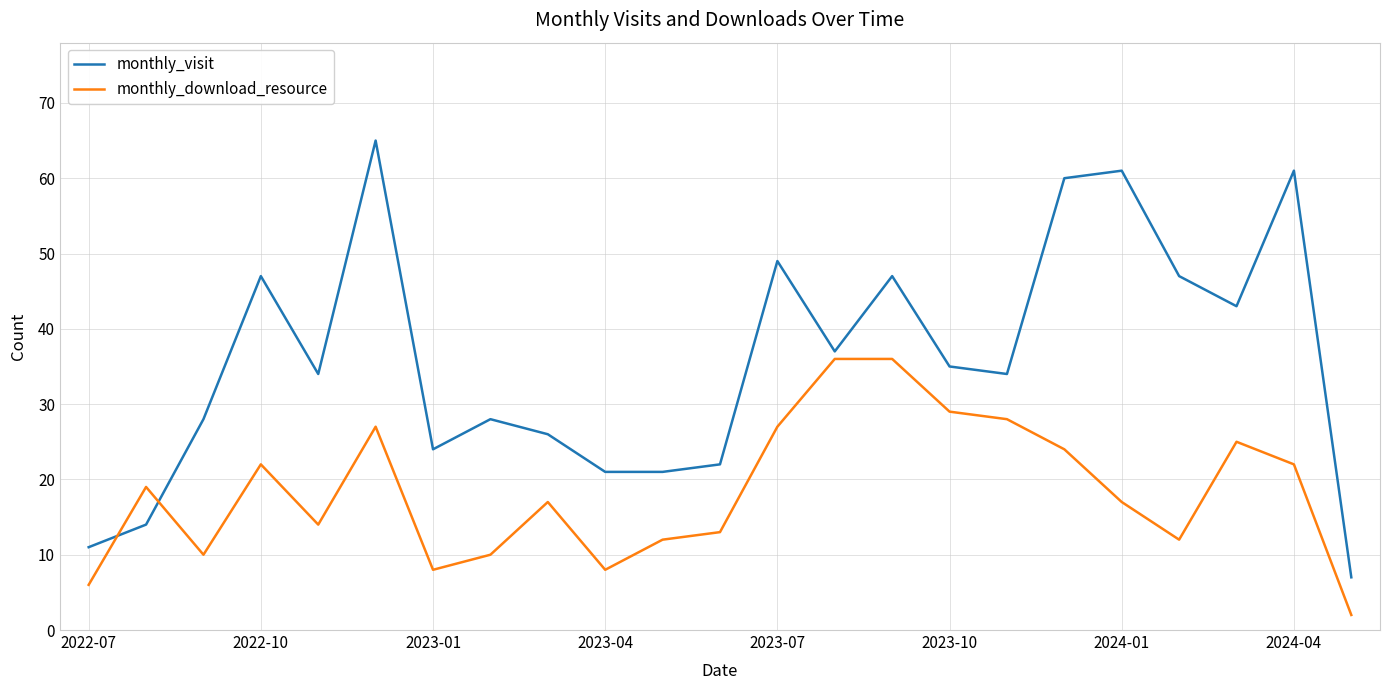

Which series has the largest total across all categories?

monthly_visit